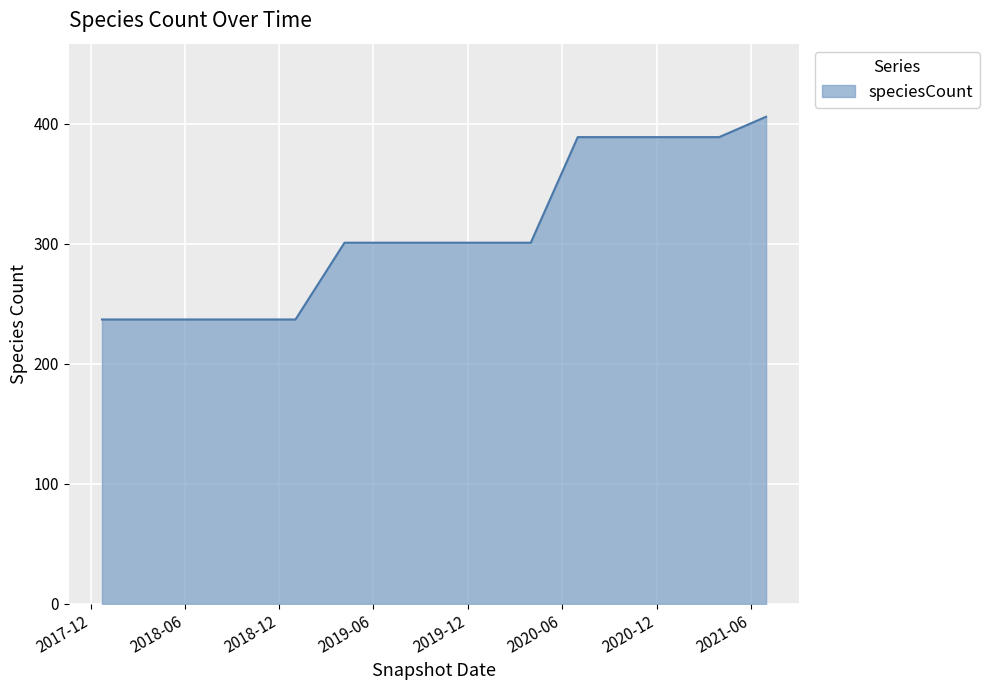

What is the smallest value displayed?

237